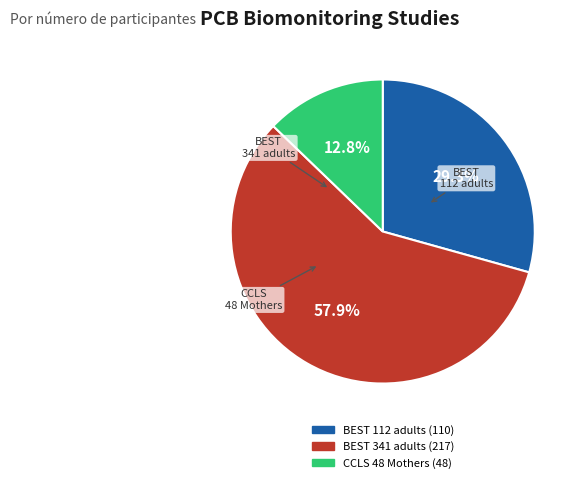

Does any single category account for the majority?

Yes